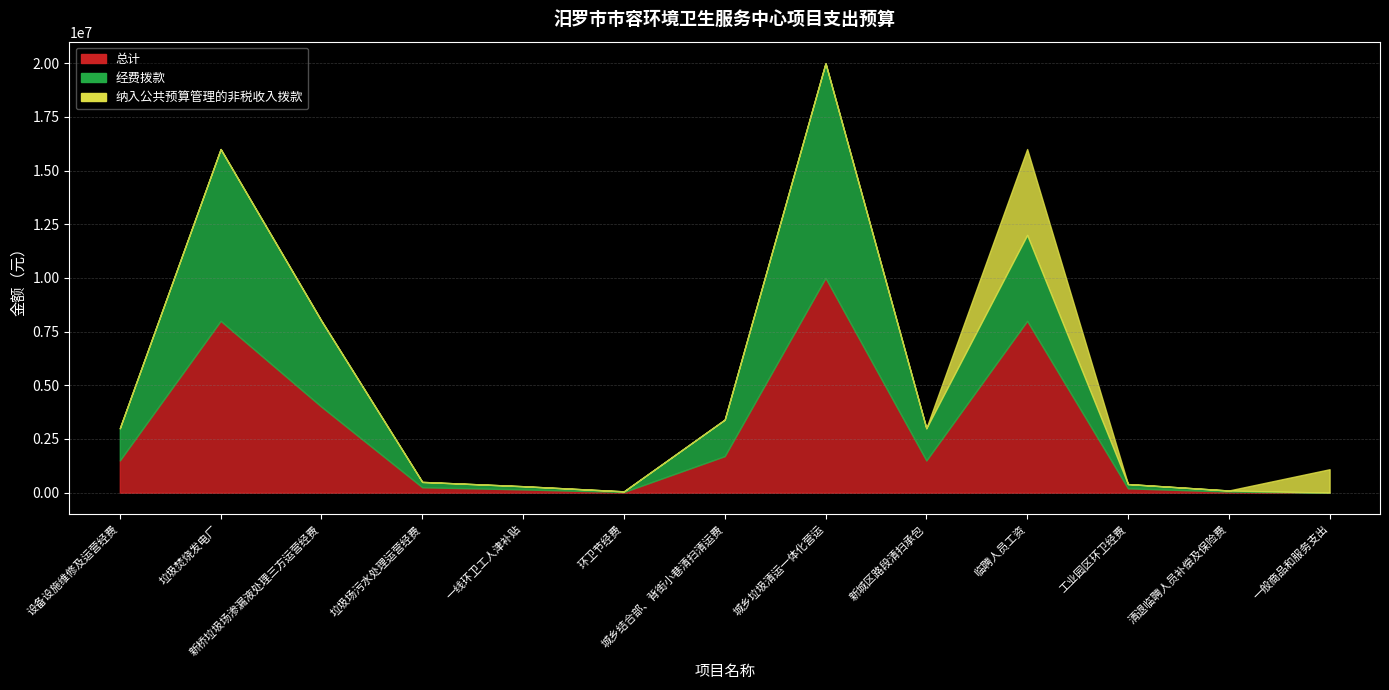

Between which two adjacent categories do 总计 and 纳入公共预算管理的非税收入拨款 first intersect?

清退临聘人员补偿及保险费 and 一般商品和服务支出